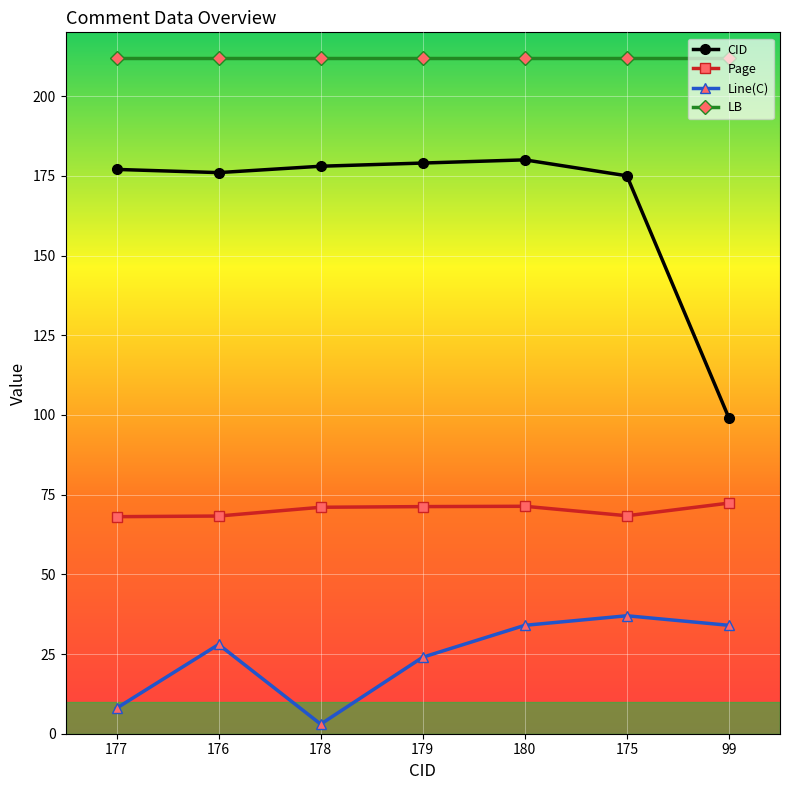

What is the average value of the Line(C) series?

24.0